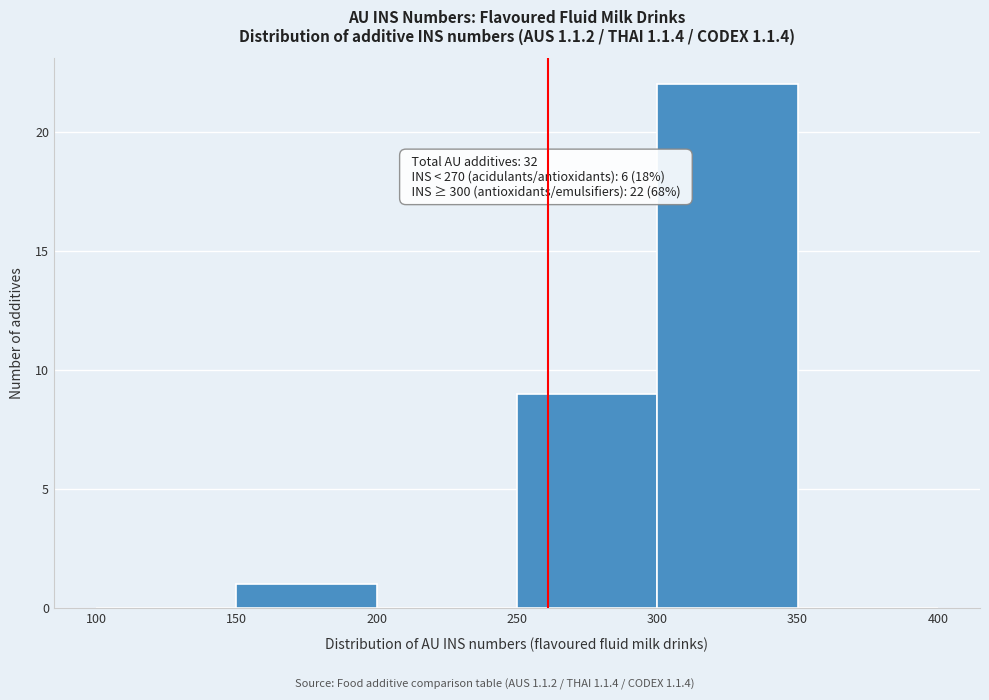

Over which range of the x-axis is the bar tallest?

300 to 350